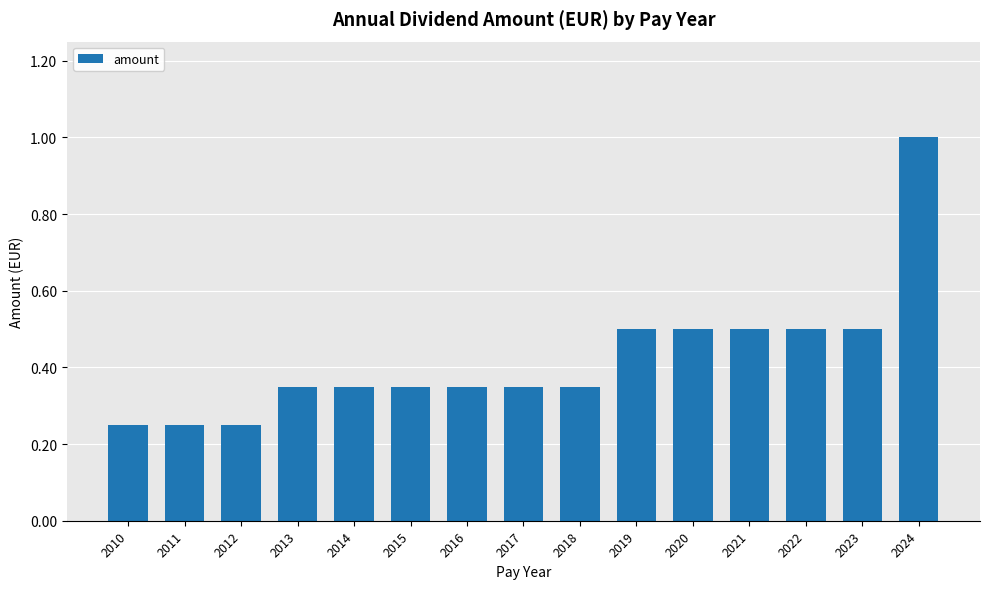

The chart shows a value of 0.5 at 2019. True or false?

True